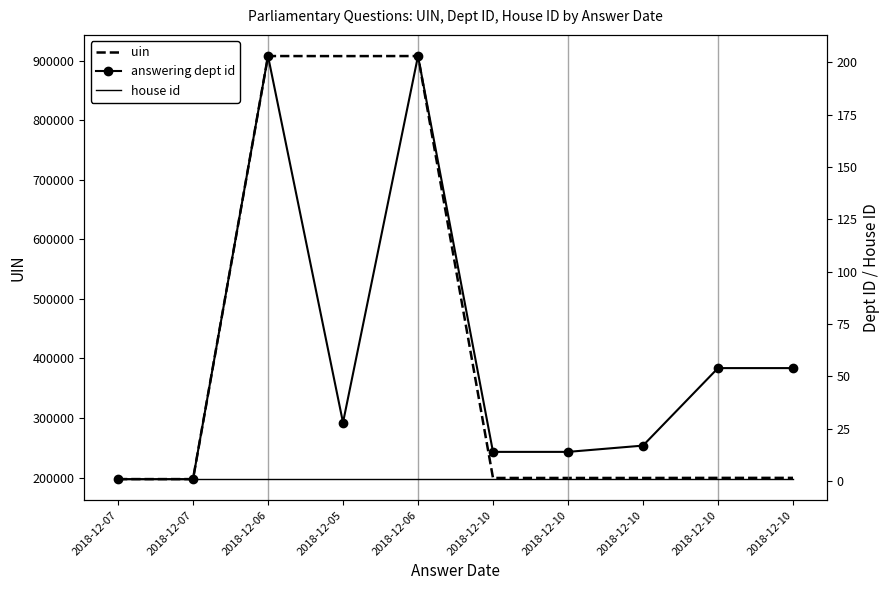

In answering dept id, how many points are lower than both neighbors (excluding endpoints)?

1